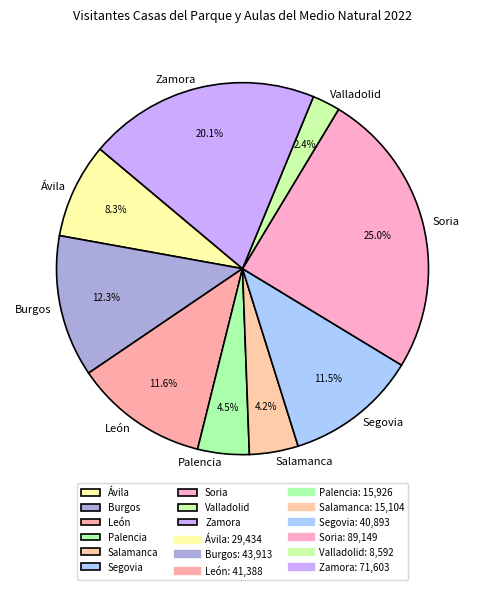

Does any single category account for the majority?

No